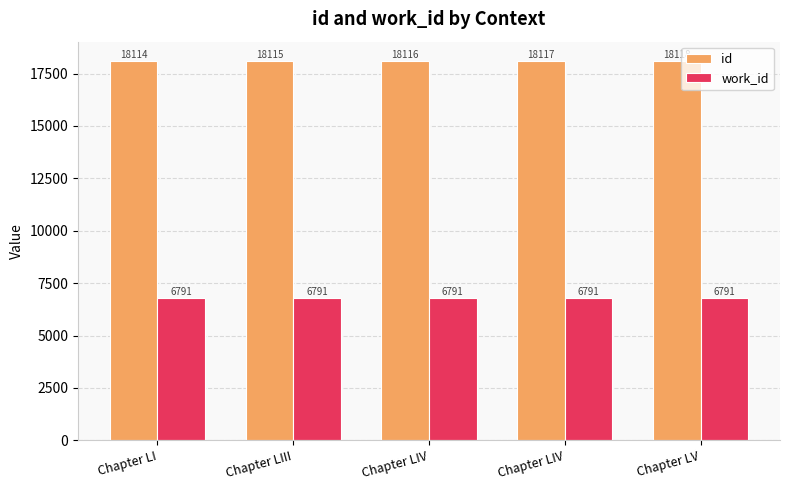

What are all the series names shown in the legend?

id, work_id